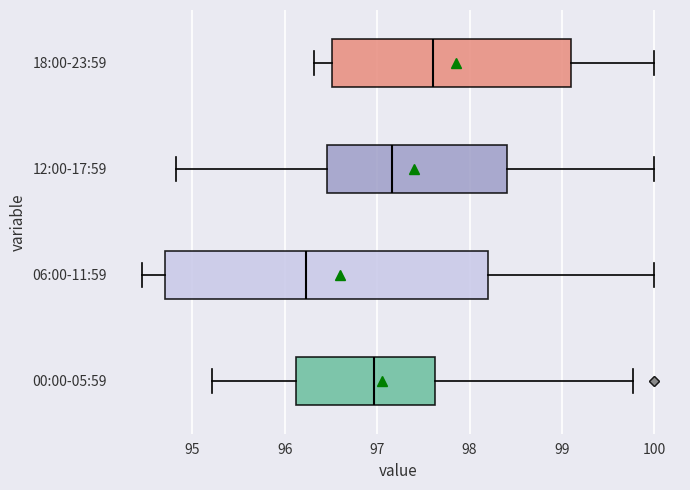

Which box's median line is the furthest to the right?

18:00-23:59